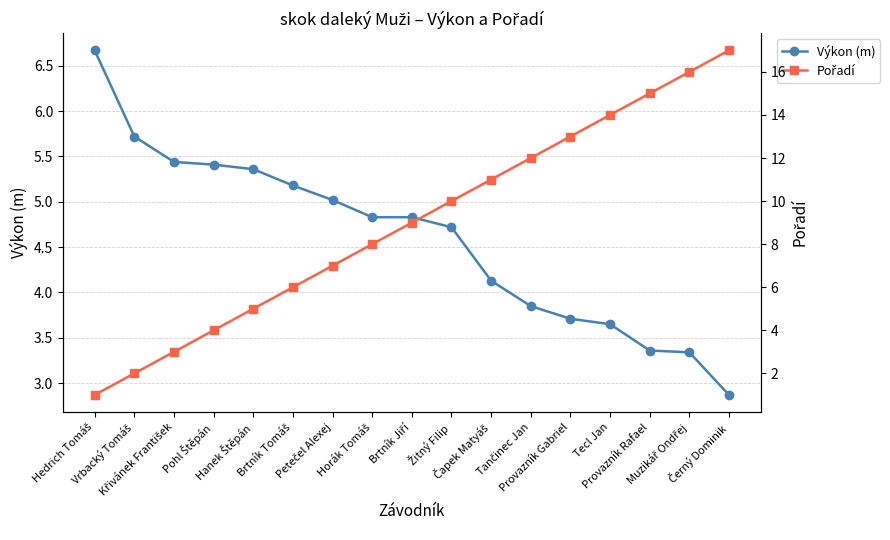

Does the chart display data point markers on the line(s)?

Yes